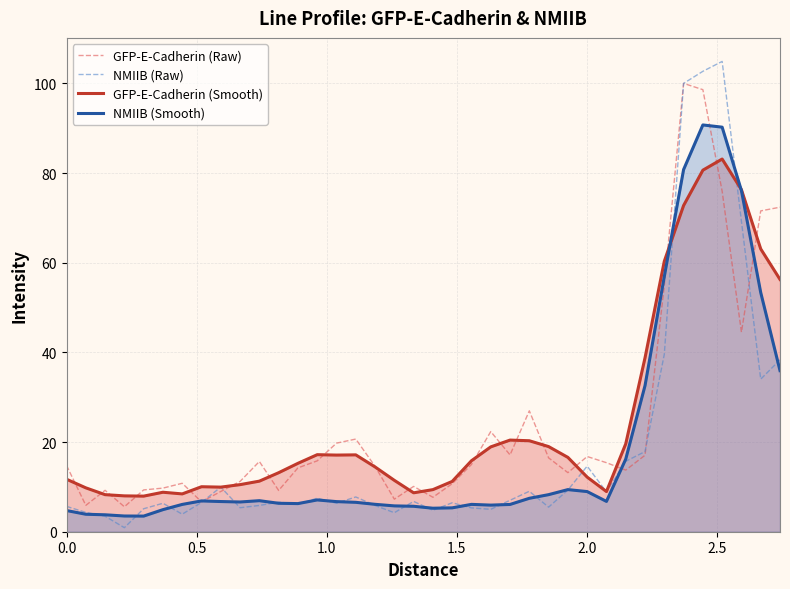

Rank the series by their maximum value, from highest to lowest.

NMIIB (Raw), GFP-E-Cadherin (Raw), NMIIB (Smooth), GFP-E-Cadherin (Smooth)